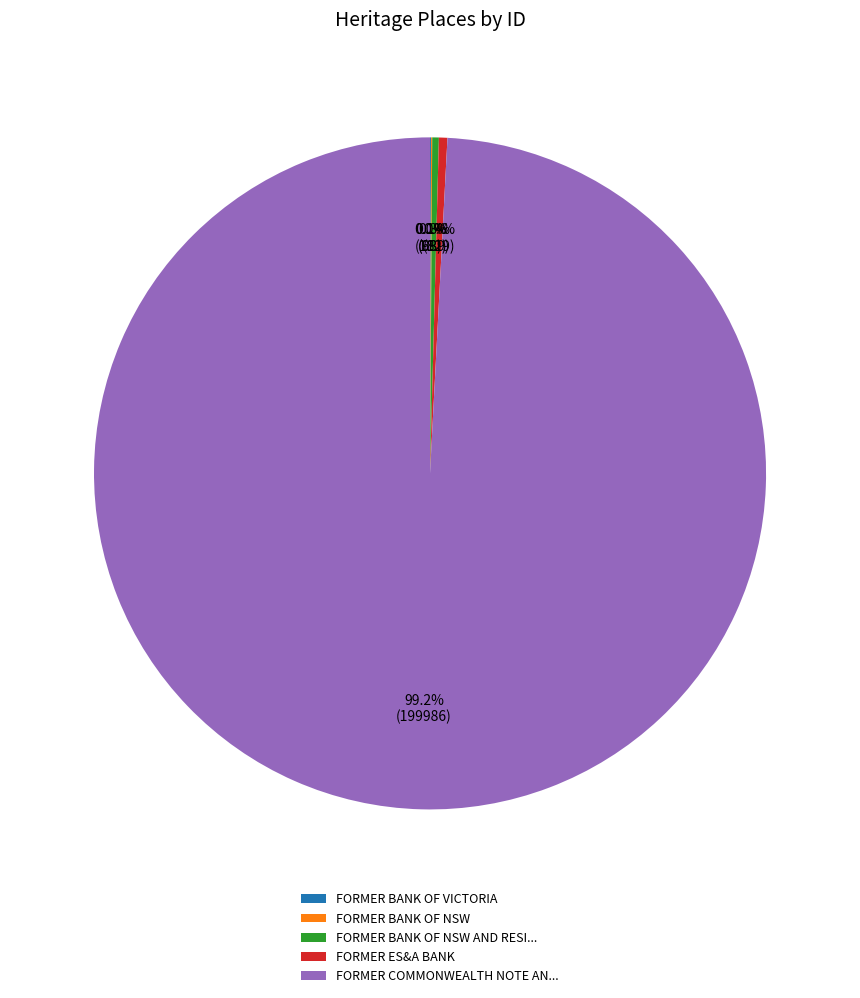

What is the largest slice in the pie chart?

FORMER COMMONWEALTH NOTE AN...